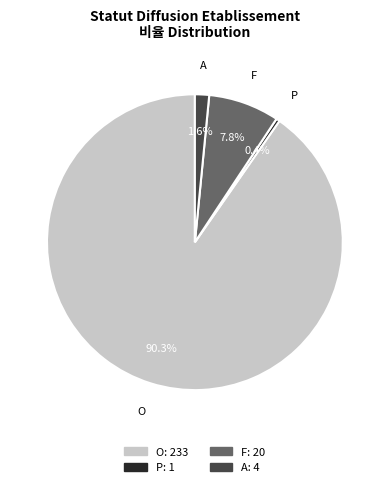

Which category has the smallest portion of the pie?

P